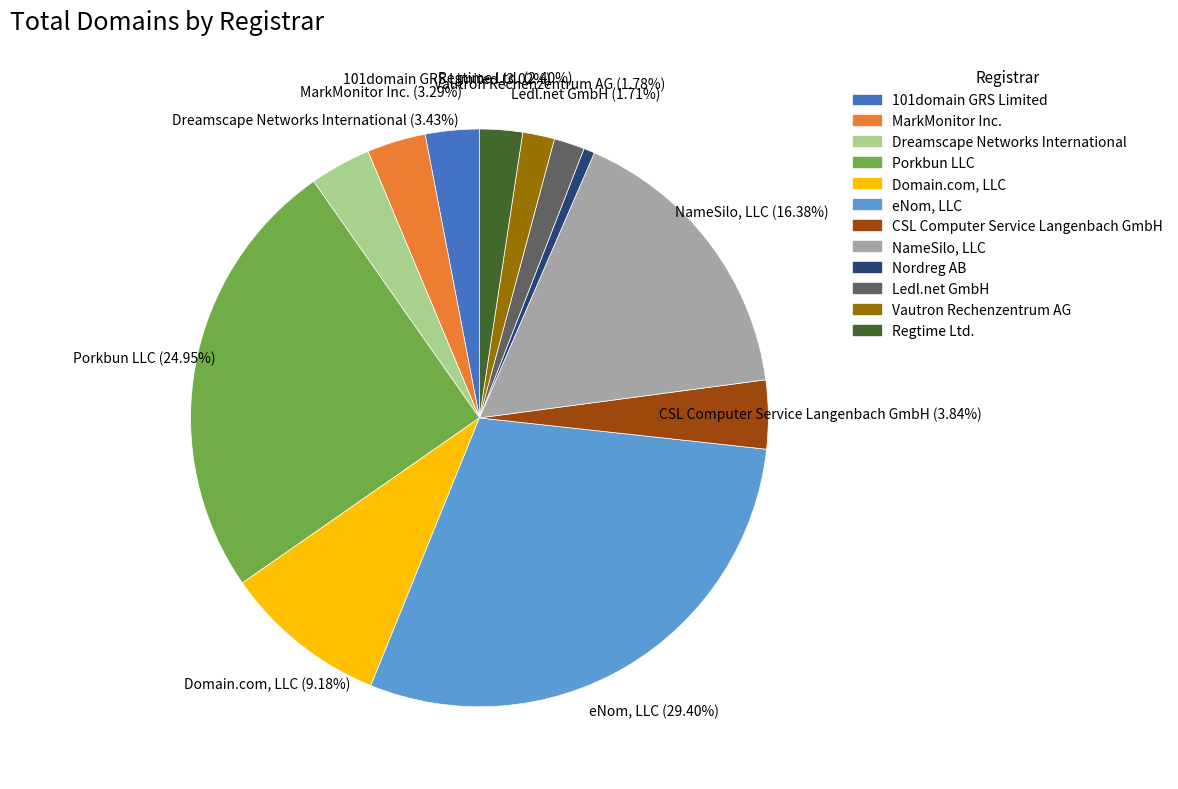

Between MarkMonitor Inc. and CSL Computer Service Langenbach GmbH, which is larger?

CSL Computer Service Langenbach GmbH